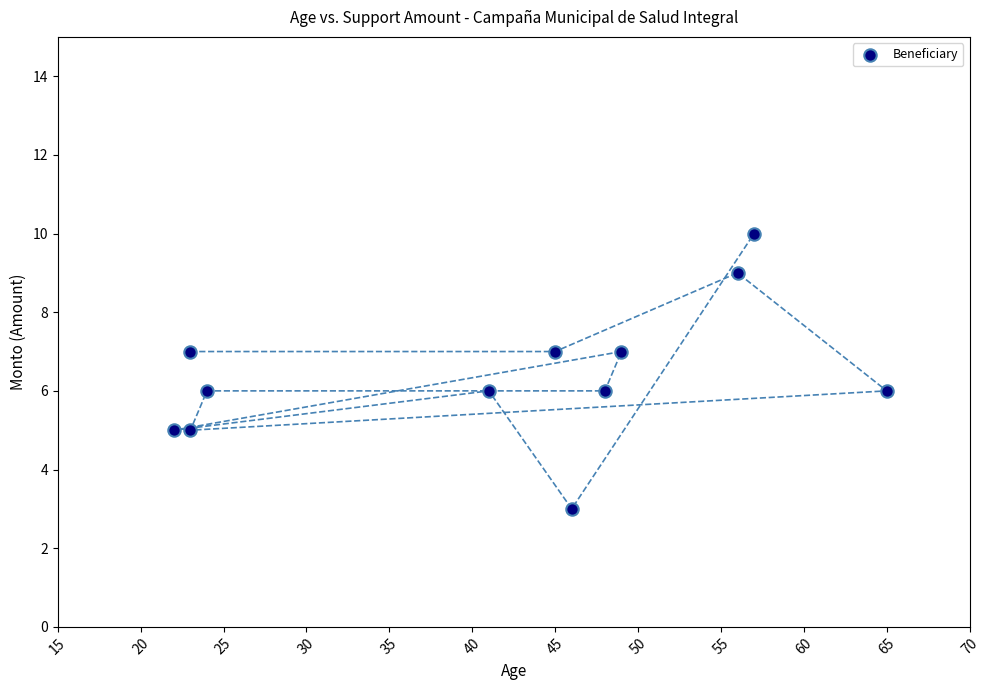

What is the range of Y values (max minus min)?

7